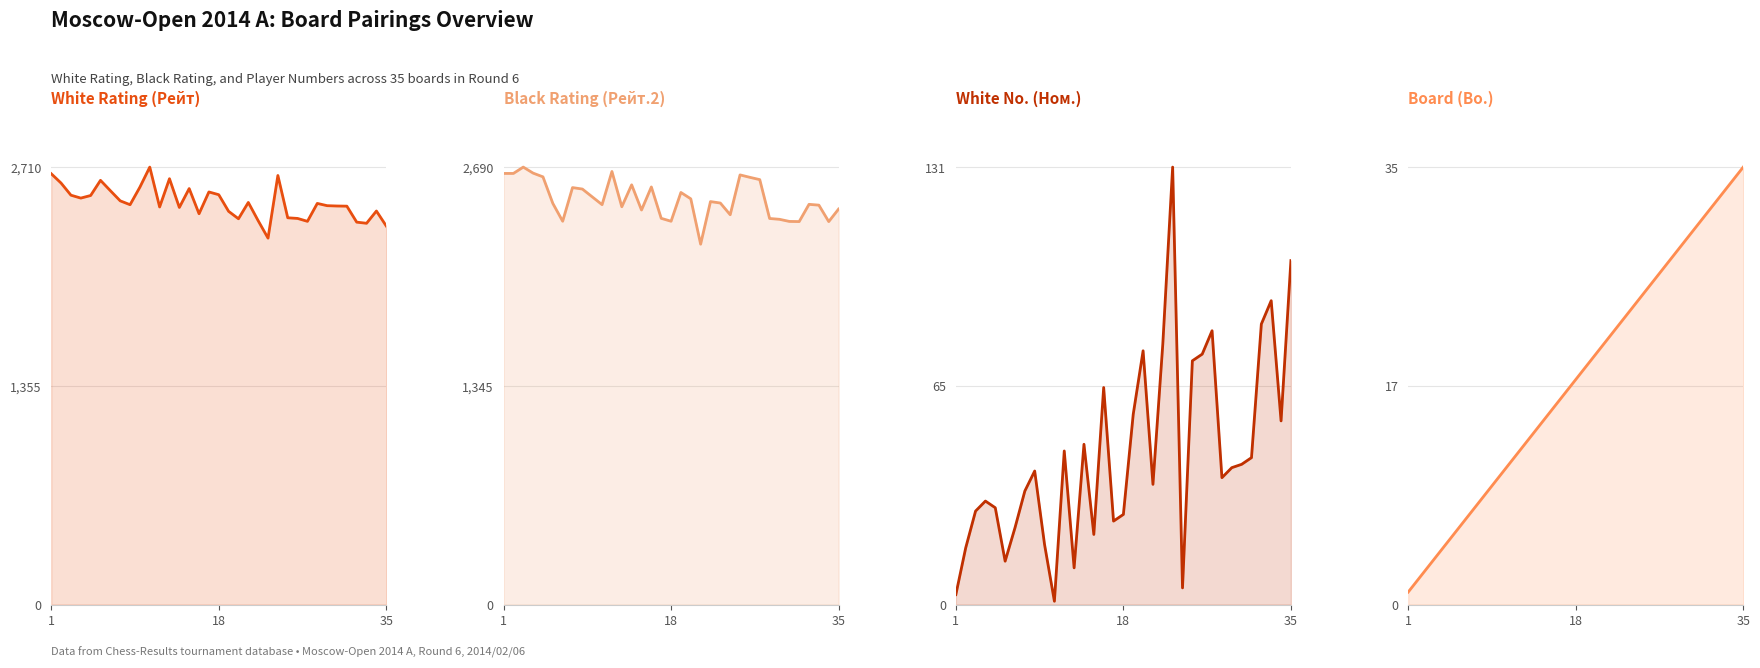

Is the value of Board (Bo.) at 30 greater than the value of White Rating (Рейт) at 18?

No